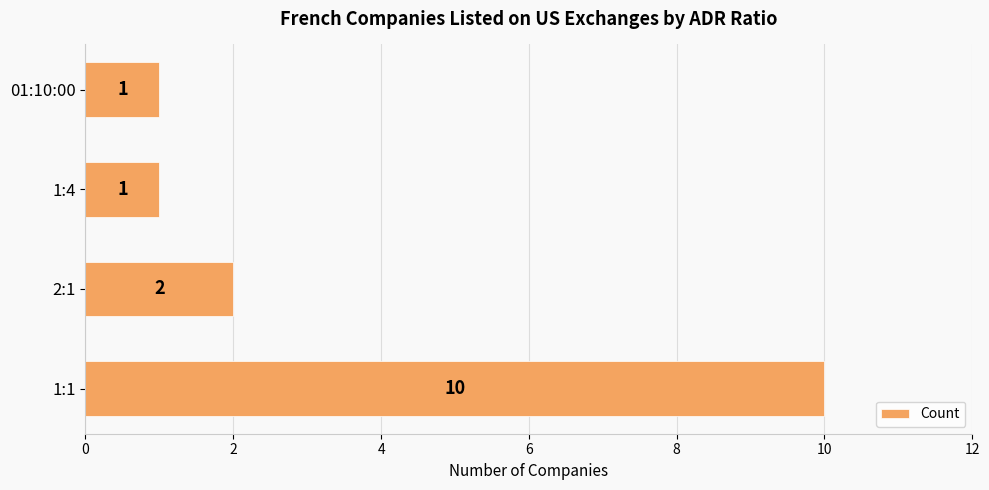

Count the values in the range 1 to 10.

4